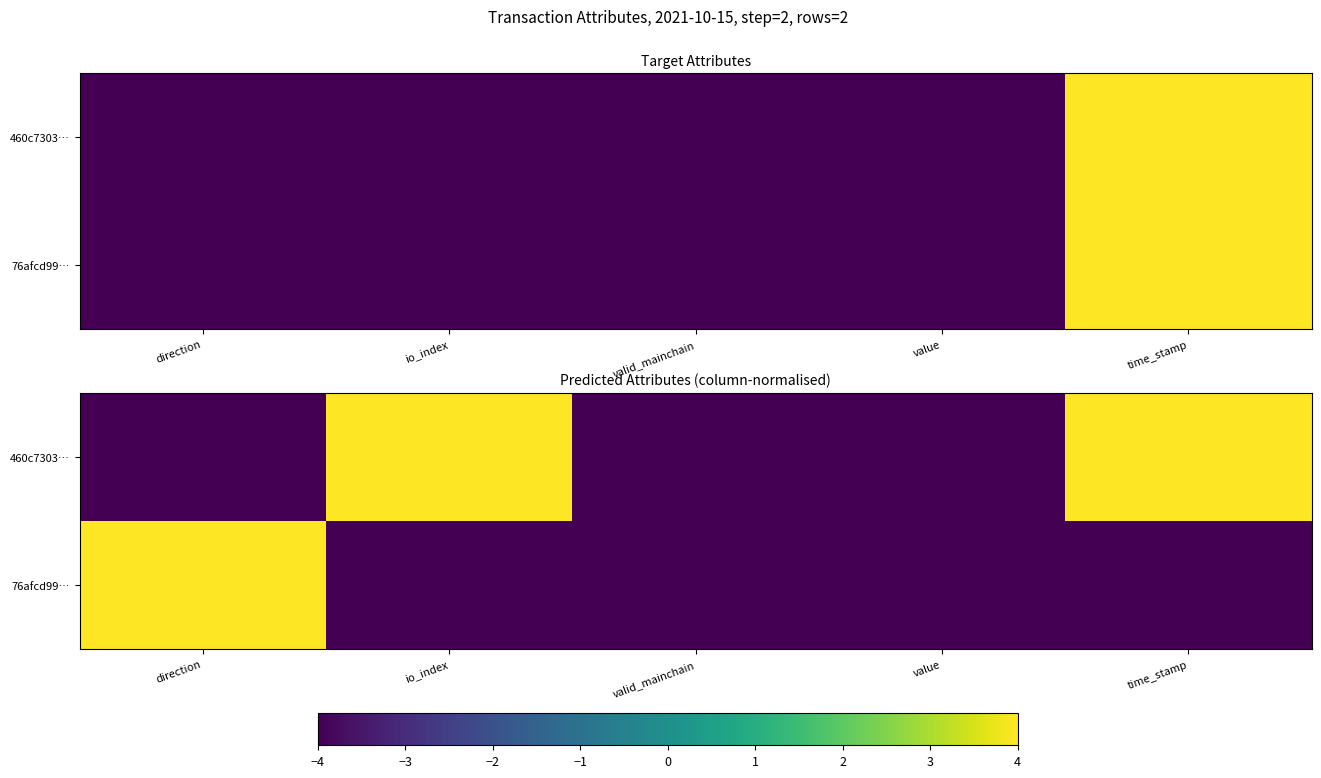

What is the minimum value shown in the chart?

-4.0